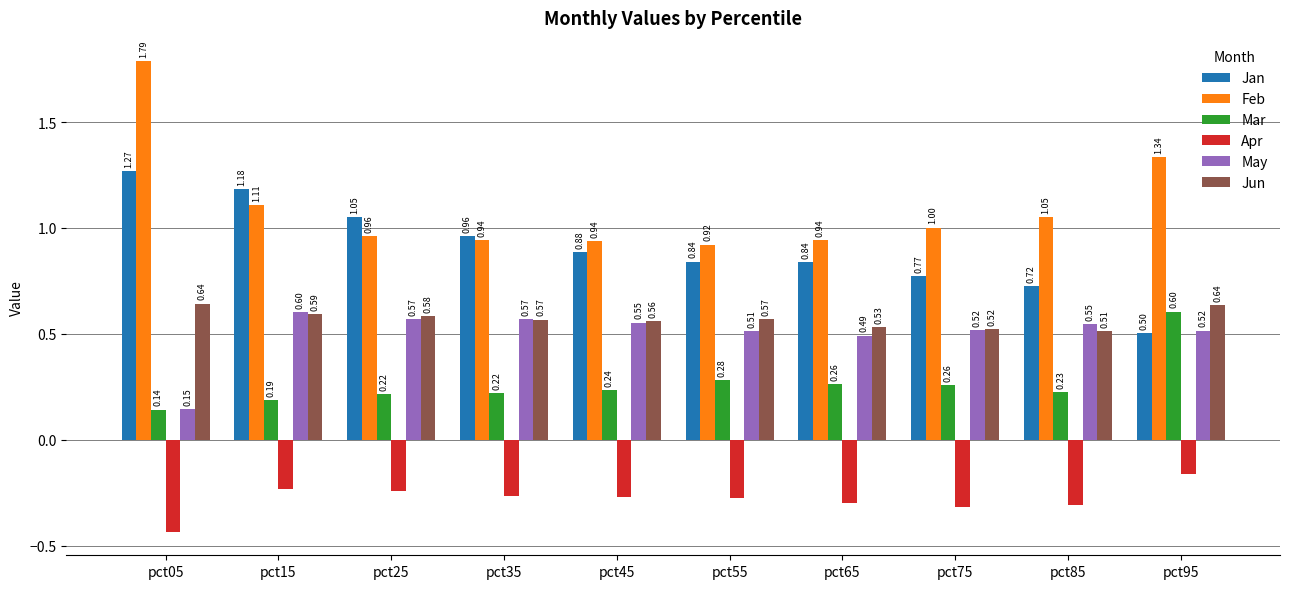

What is the approximate value of May at pct25?

0.6